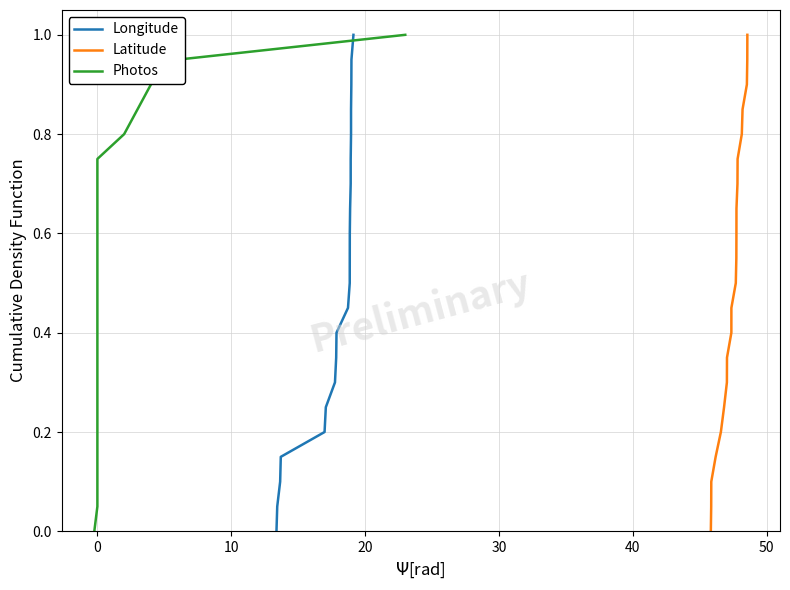

What is the highest value of the Longitude series?

1.0